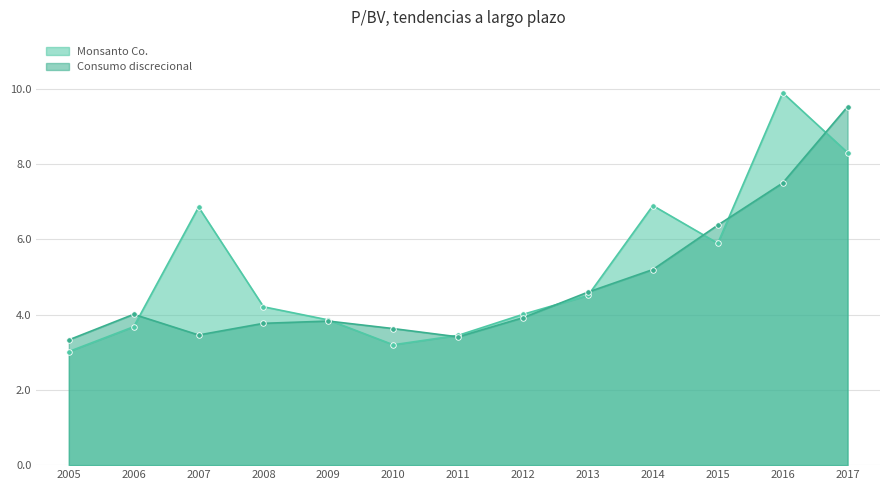

True or false: Consumo discrecional has a value of 3.9 at 2012.

True